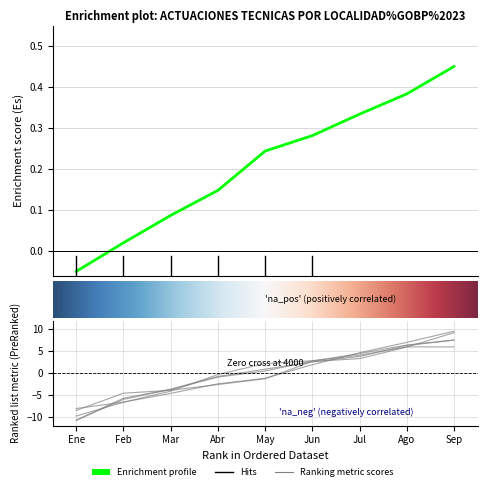

What is the value of the 2-CHAPINERO point at the 5th from the left?

-1.2